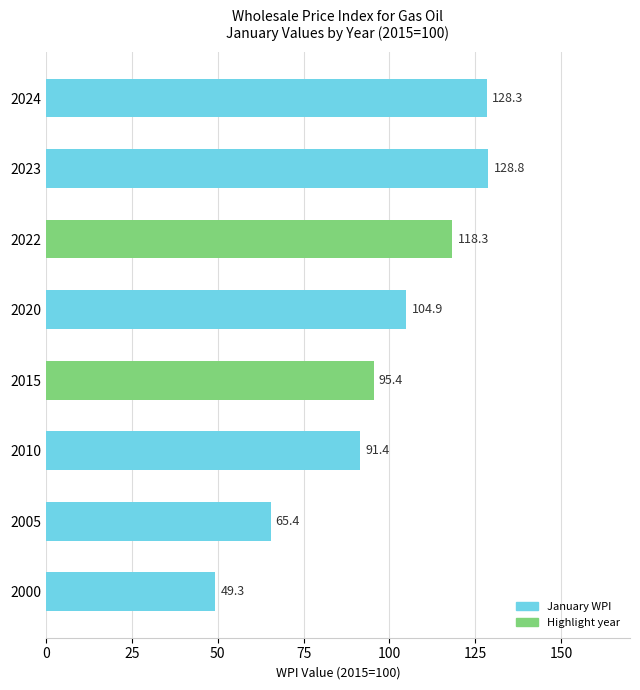

What is the approximate value at 2024?

128.3